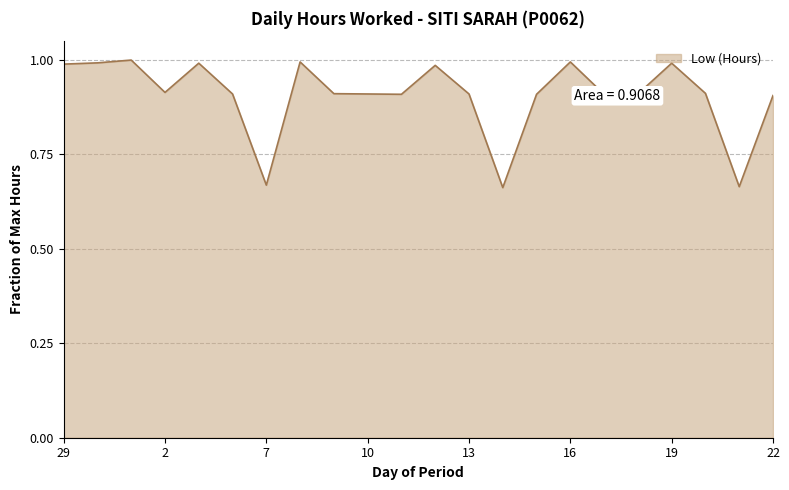

Which category has the highest value across all series?

1